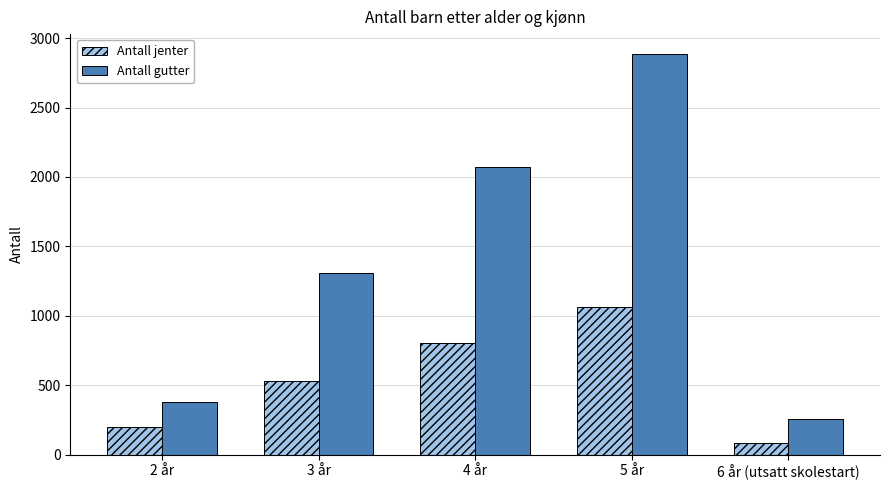

Does the chart contain stacked bars?

No